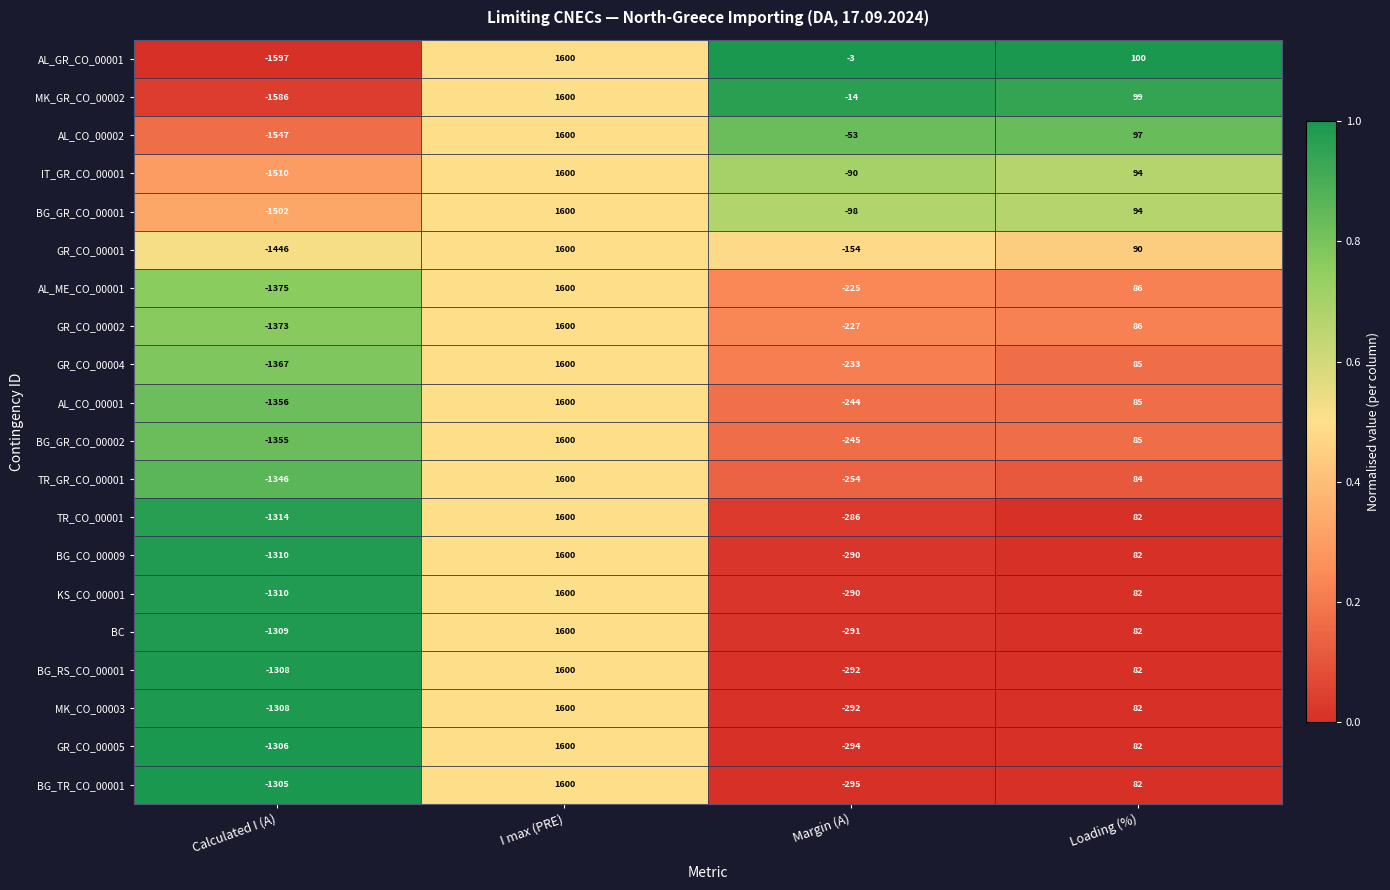

At which category is the sum across all series the highest?

I max (PRE)